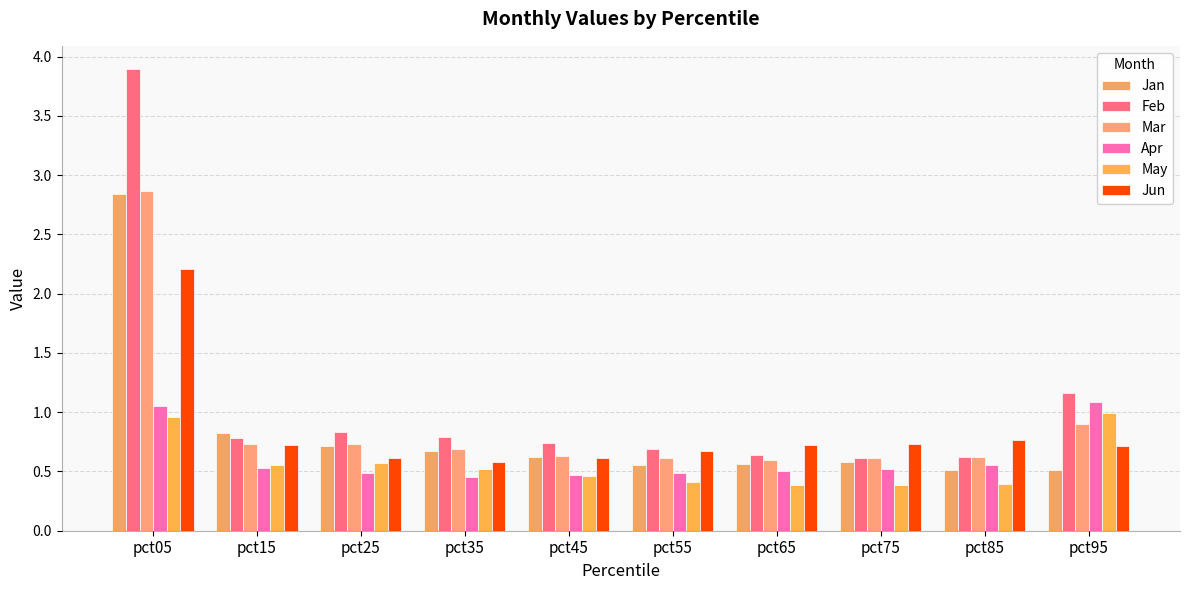

At which category does the chart reach its peak across all series?

pct05